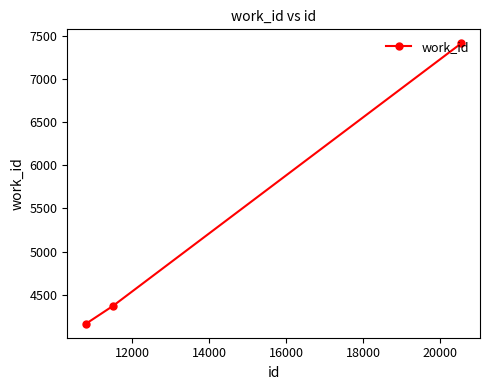

Reading right to left, what are all the values shown in this chart?

7410	4374	4167